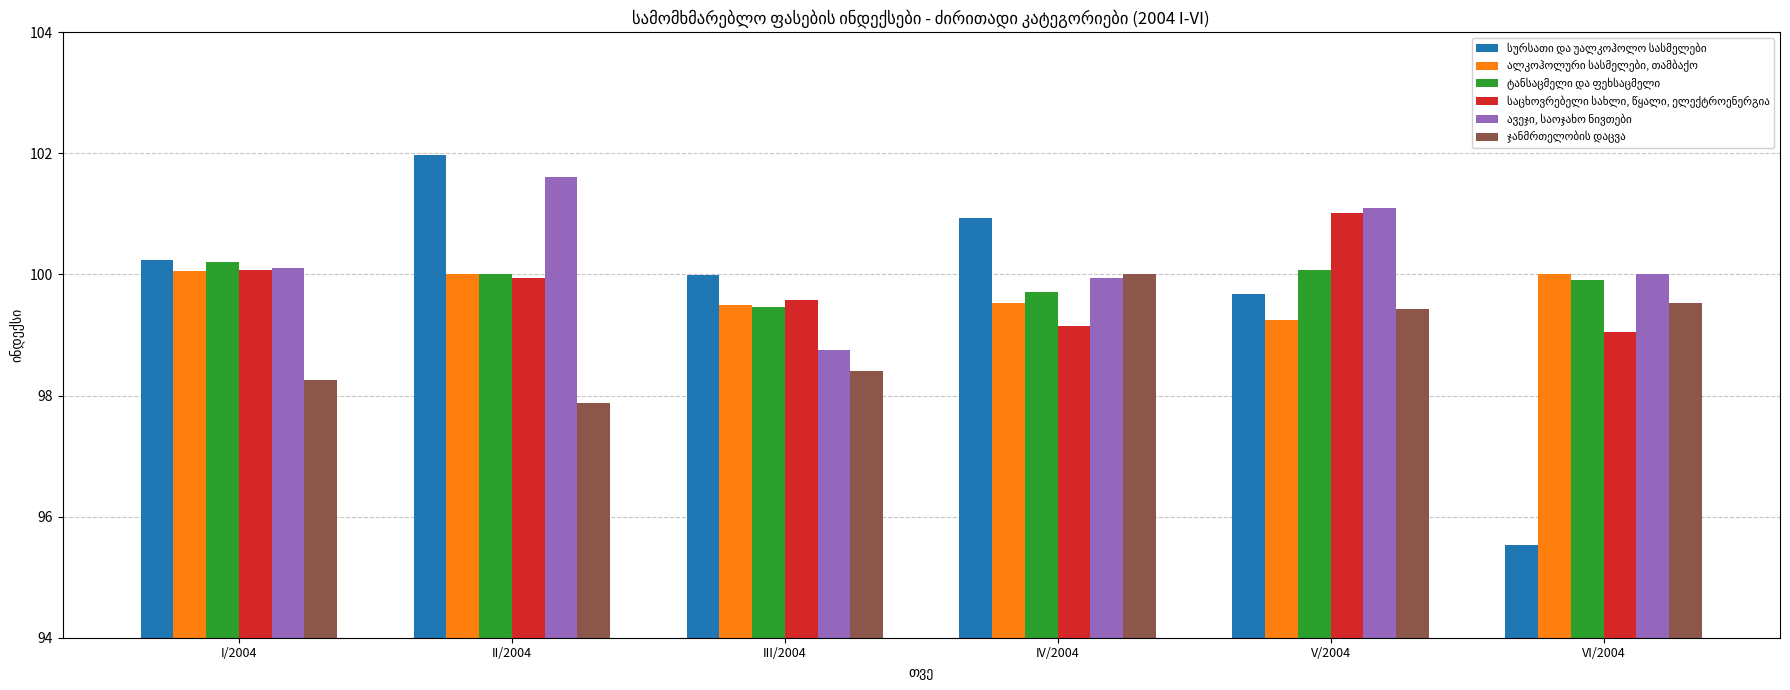

Count the number of categories in the chart.

6